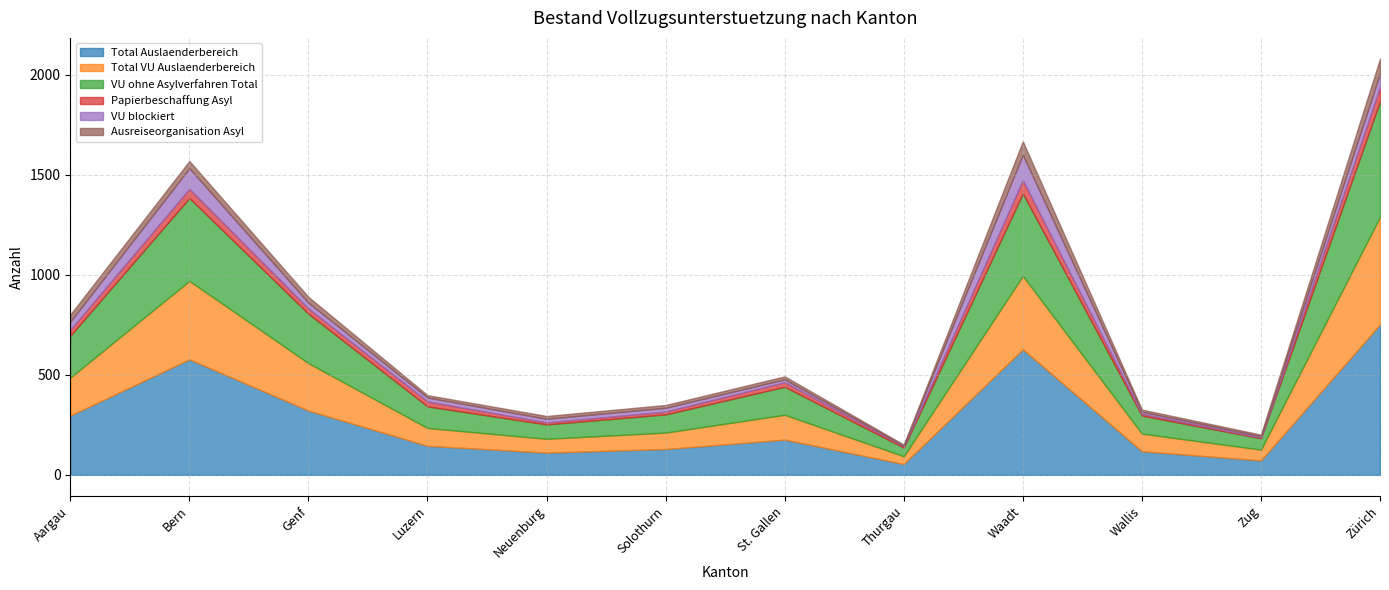

What are all the series names shown in the legend?

Total Auslaenderbereich, Total VU Auslaenderbereich, VU ohne Asylverfahren Total, Papierbeschaffung Asyl, VU blockiert, Ausreiseorganisation Asyl